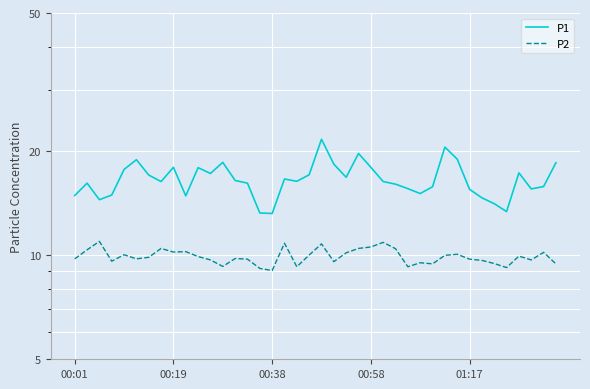

True or false: P1 has a value of 17.0 at 6.

True